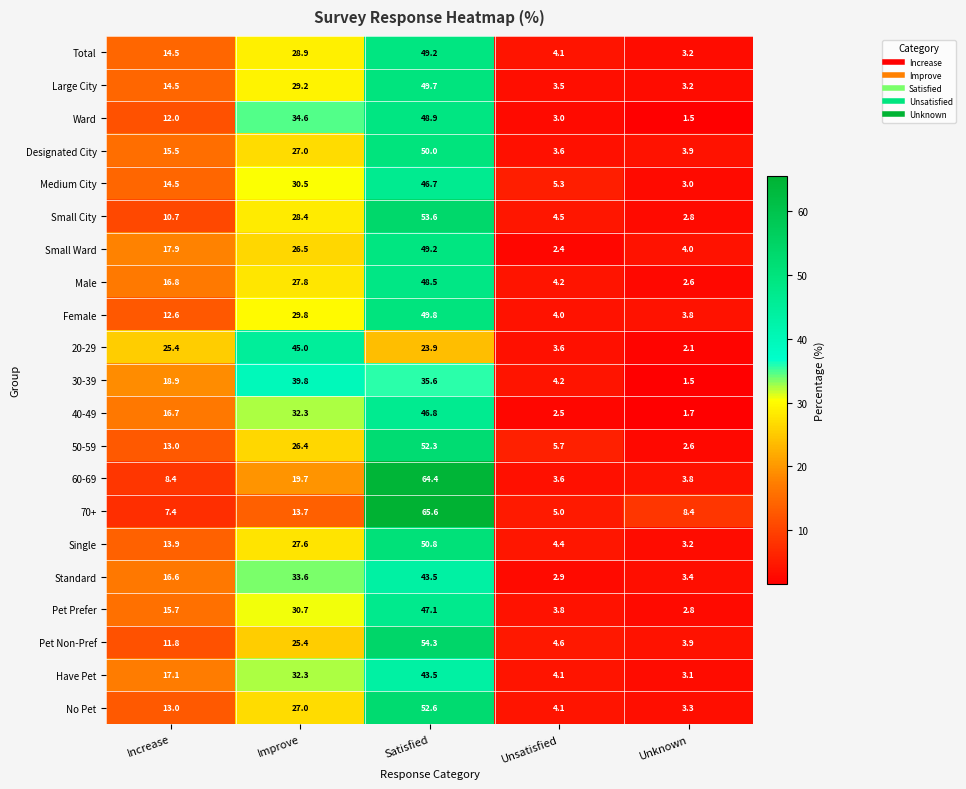

Where is Male nearest to the value 25?

Improve